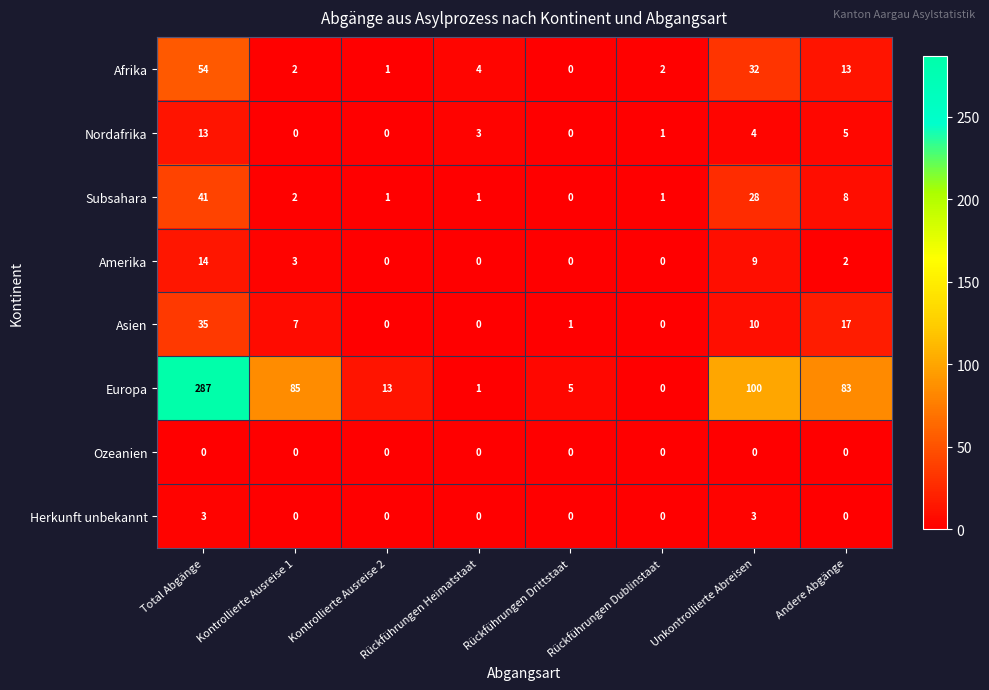

How many distinct data groups are displayed?

8